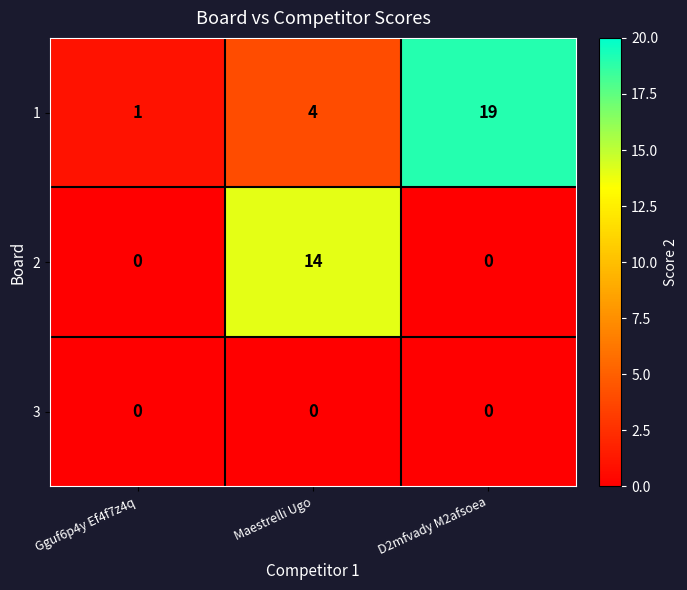

Count the number of categories in the chart.

3